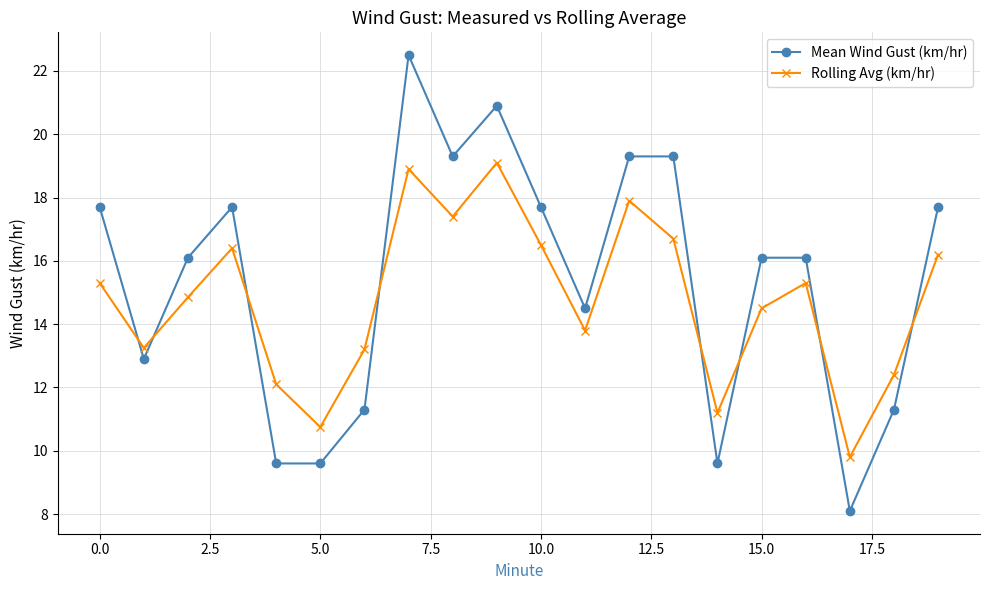

True or false: Mean Wind Gust (km/hr) has more than 1 interior local peaks.

True